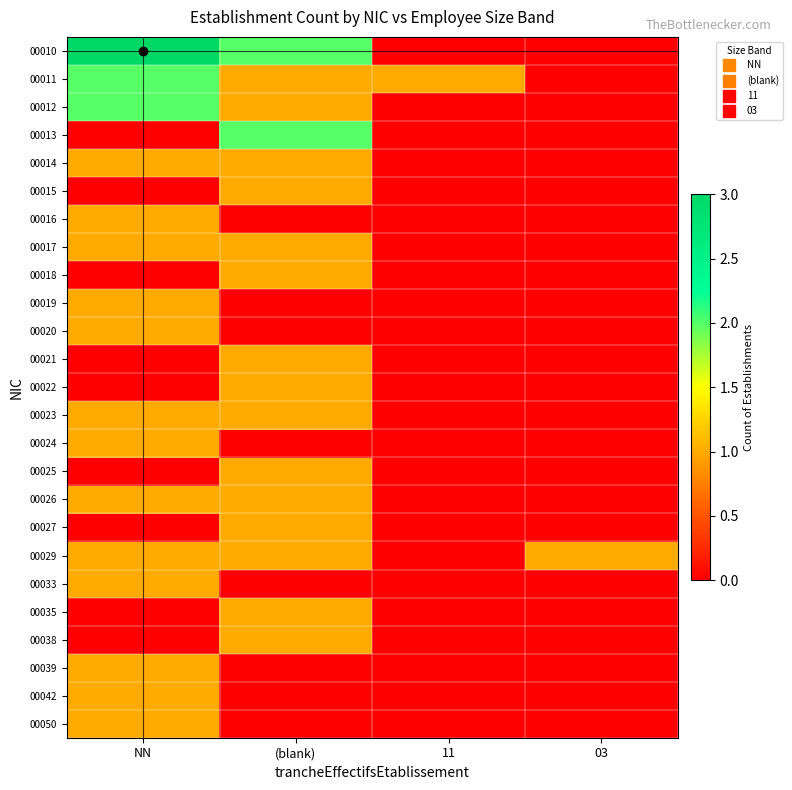

Which series has the widest spread of values?

00010